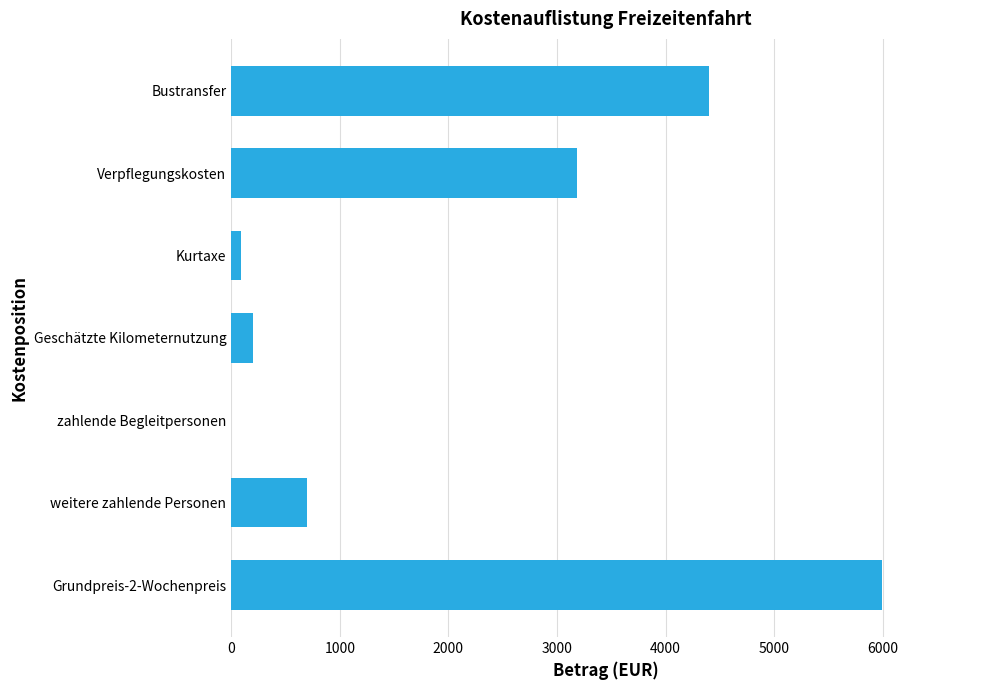

What is the change in value from Geschätzte Kilometernutzung to Verpflegungskosten?

+2985